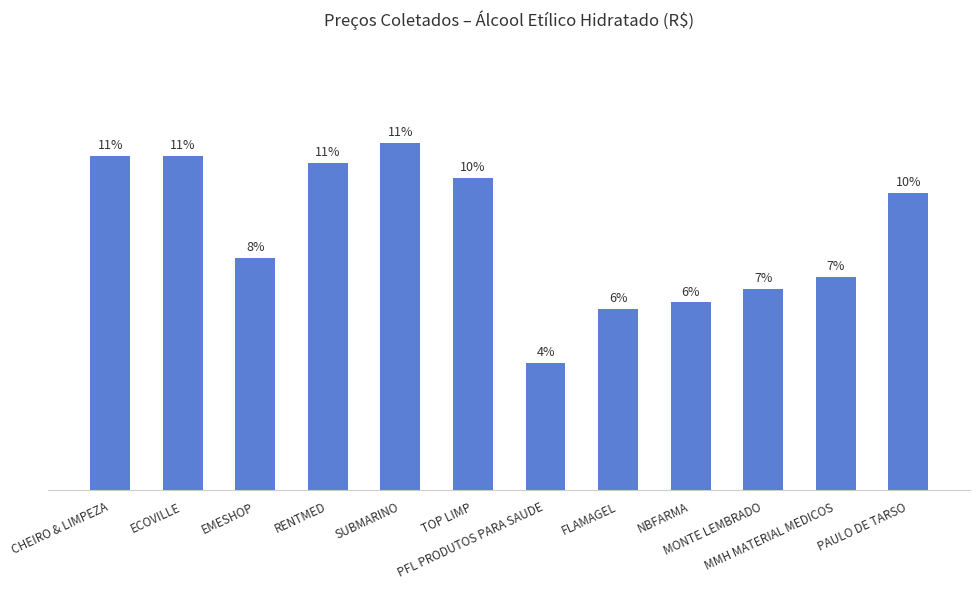

Does the chart contain any negative values?

No